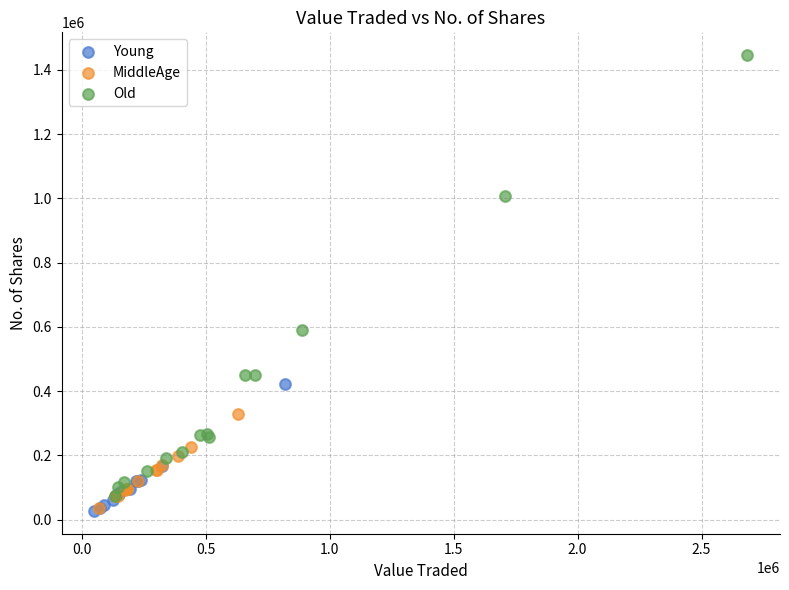

Which series contains the highest Y value?

Old